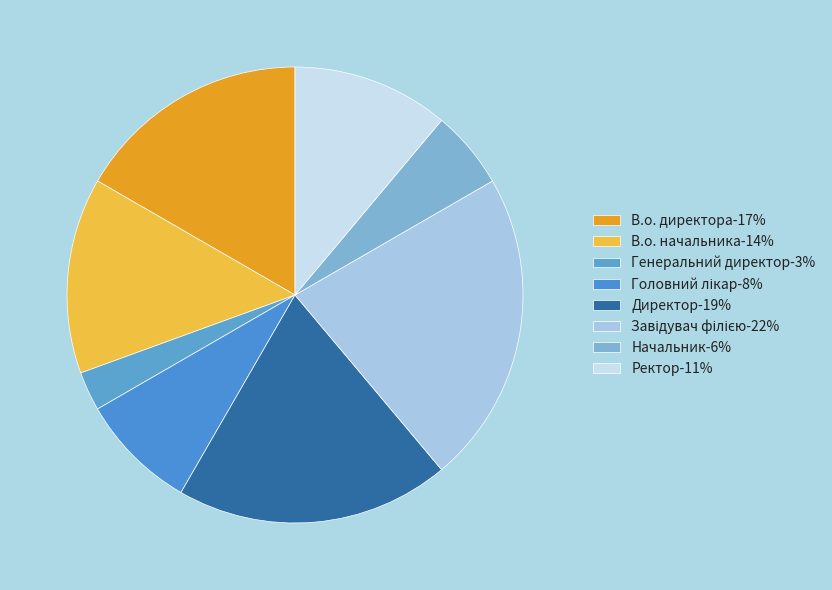

Between Директор and В.о. начальника, which is larger?

Директор